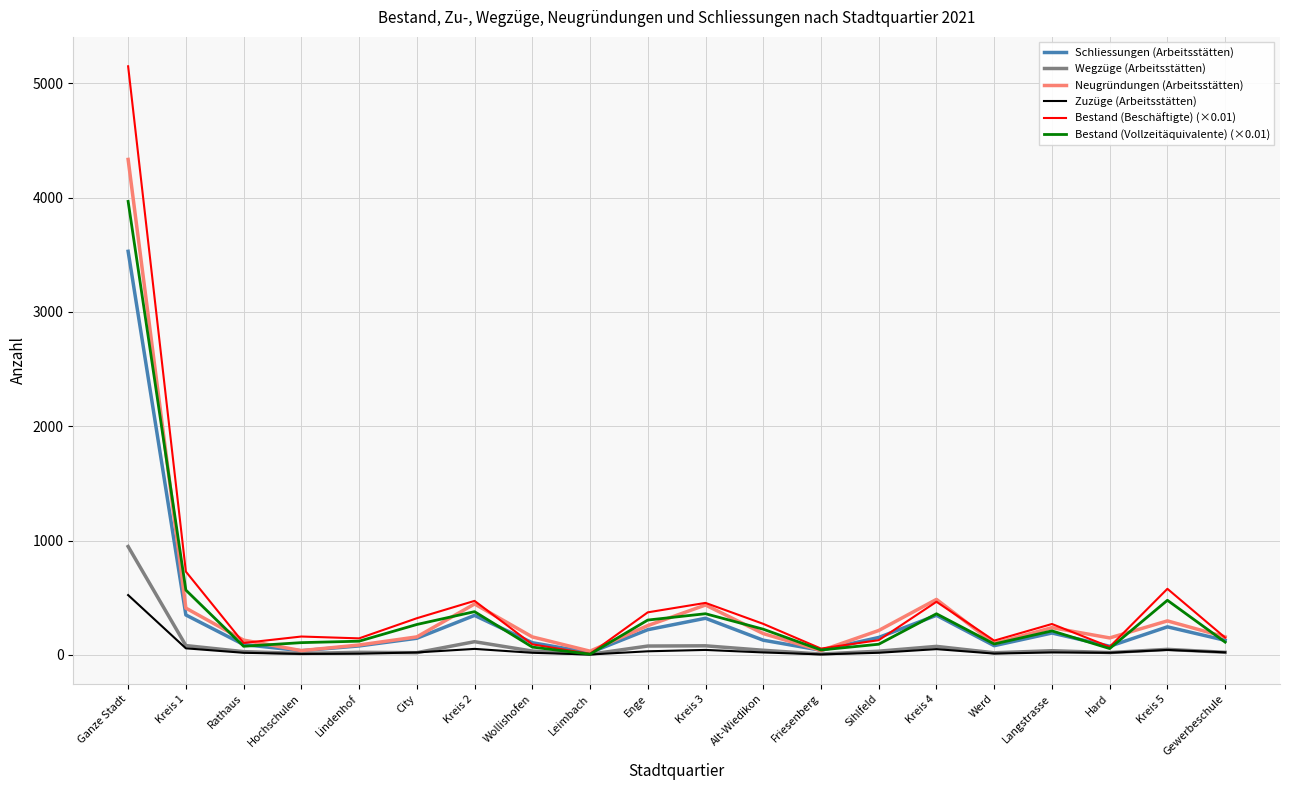

At which category is the sum across all series the highest?

Ganze Stadt